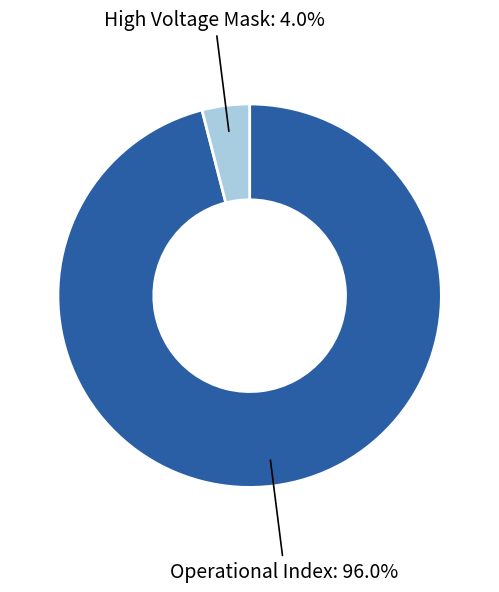

Count the number of slices in the pie.

2